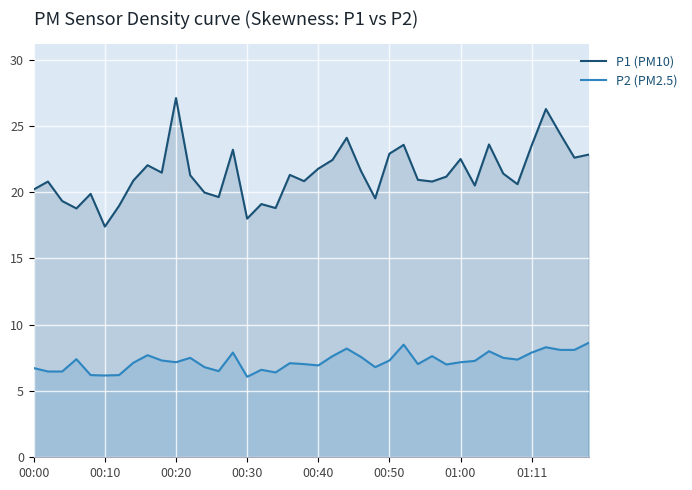

At which category is the sum across all series the highest?

36